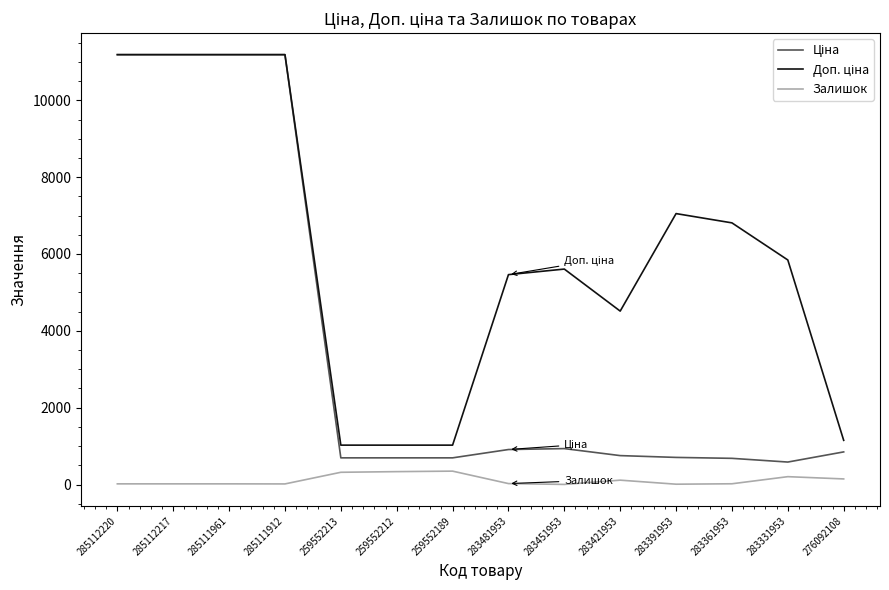

Is it true that Доп. ціна equals 1024.6 at 259552212?

True